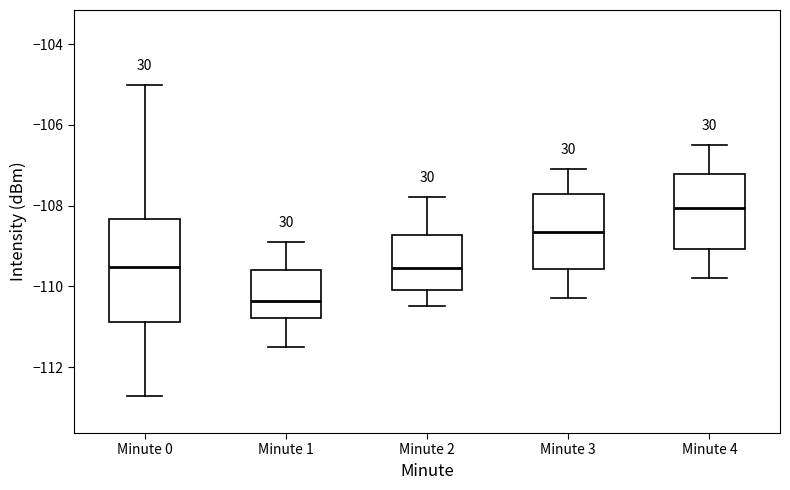

Reading left to right, read every box against the y-axis: the position of its median line, the range the box covers, and the ends of its whiskers. The values are not printed on the chart, so give them approximately, as read against the axis.

Minute 0: median -109.6, box -110.8 to -108.4, whiskers -112.8 to -105.0
Minute 1: median -110.4, box -110.8 to -109.6, whiskers -111.6 to -108.8
Minute 2: median -109.6, box -110.0 to -108.8, whiskers -110.4 to -107.8
Minute 3: median -108.6, box -109.6 to -107.8, whiskers -110.2 to -107.0
Minute 4: median -108.0, box -109.0 to -107.2, whiskers -109.8 to -106.4